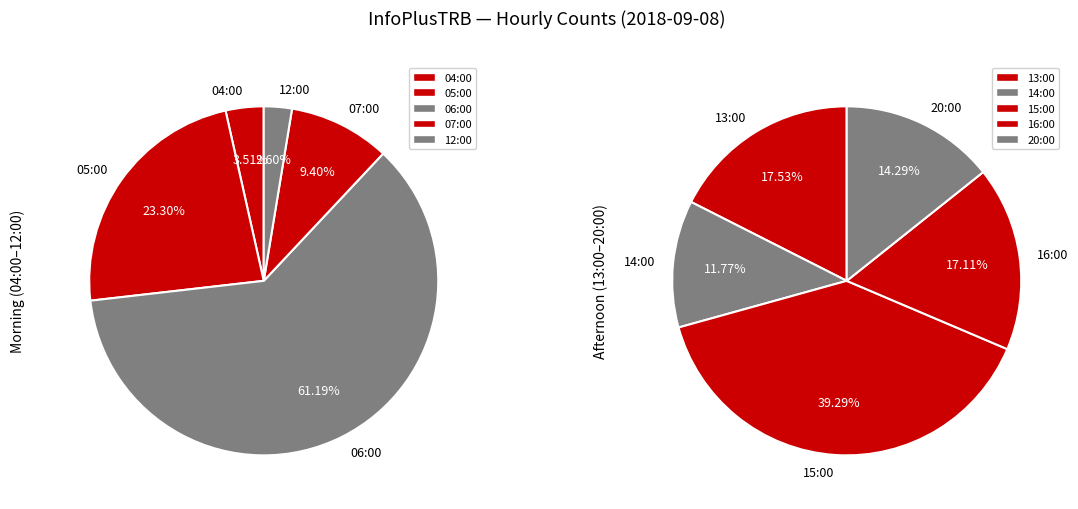

How many slices are in this pie chart?

10